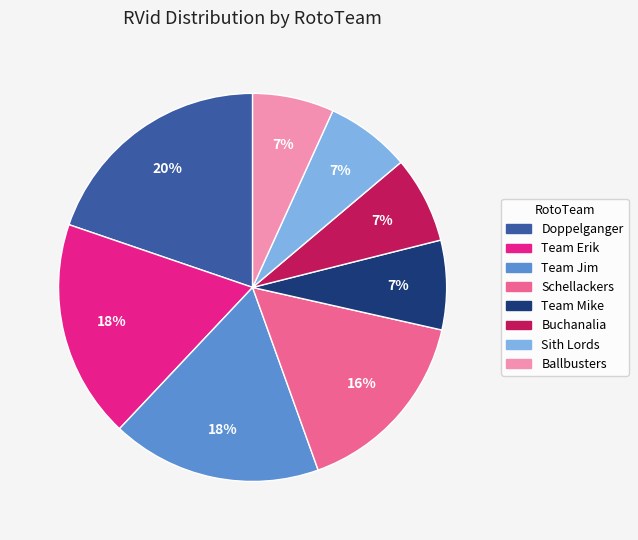

To the nearest percent, what is the difference between the largest and smallest slice percentages?

13%